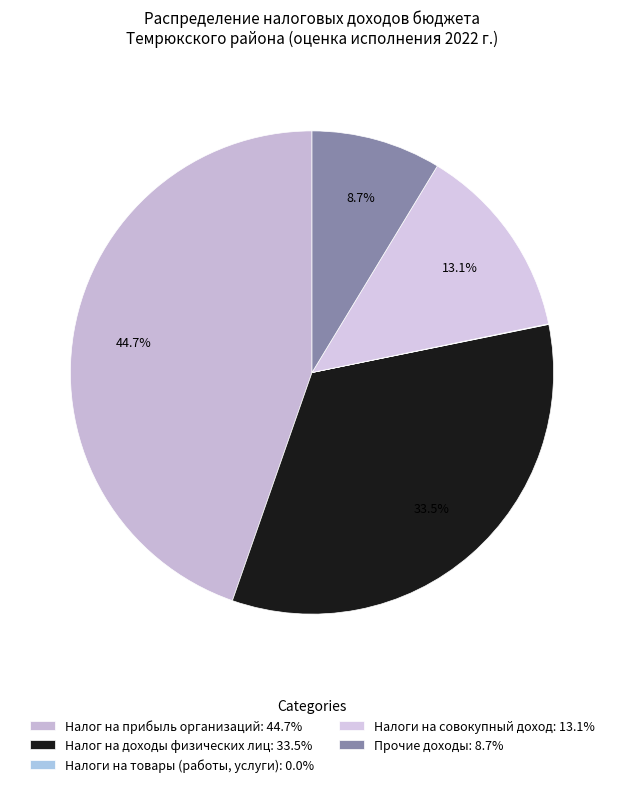

Rank the categories by value from lowest to highest.

Налоги на товары (работы, услуги), Прочие доходы, Налоги на совокупный доход, Налог на доходы физических лиц, Налог на прибыль организаций